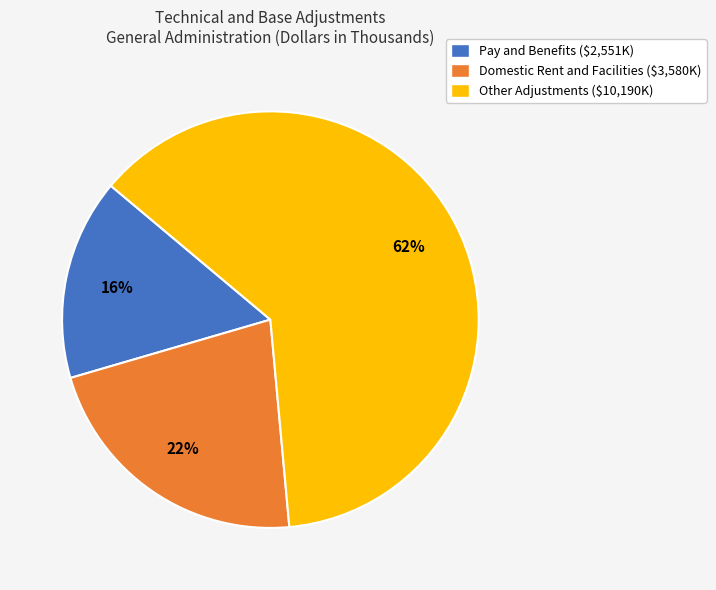

How many segments does this pie chart have?

3